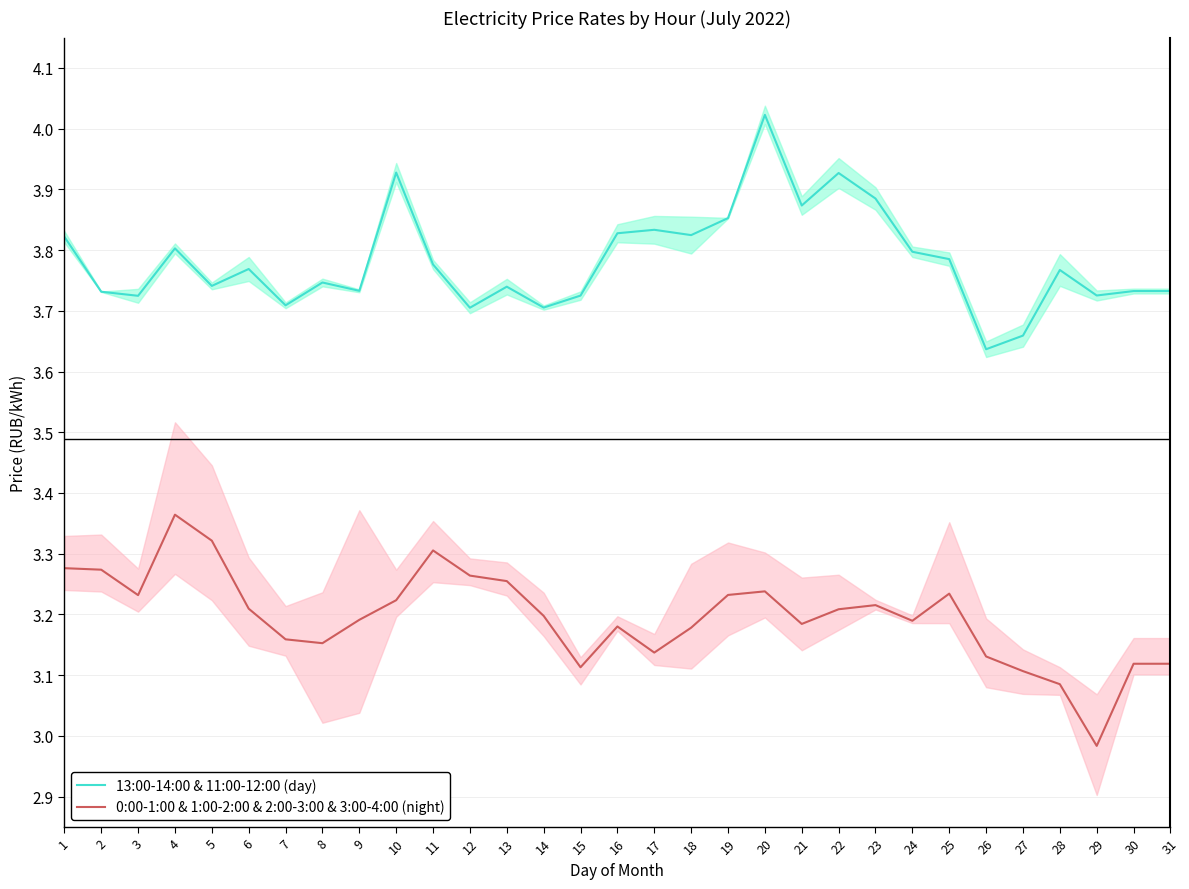

Which label corresponds to the smallest value in the chart?

29